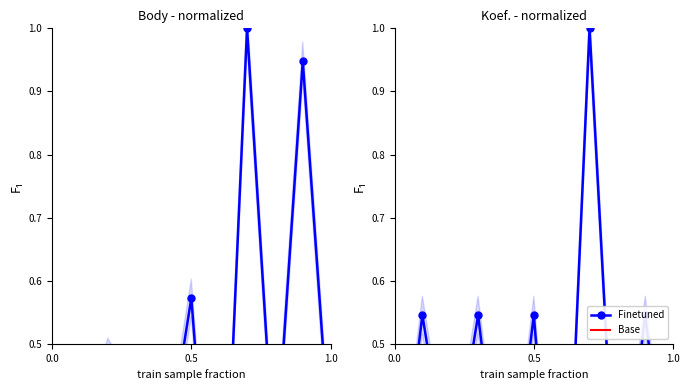

What is the greatest value displayed?

1.0